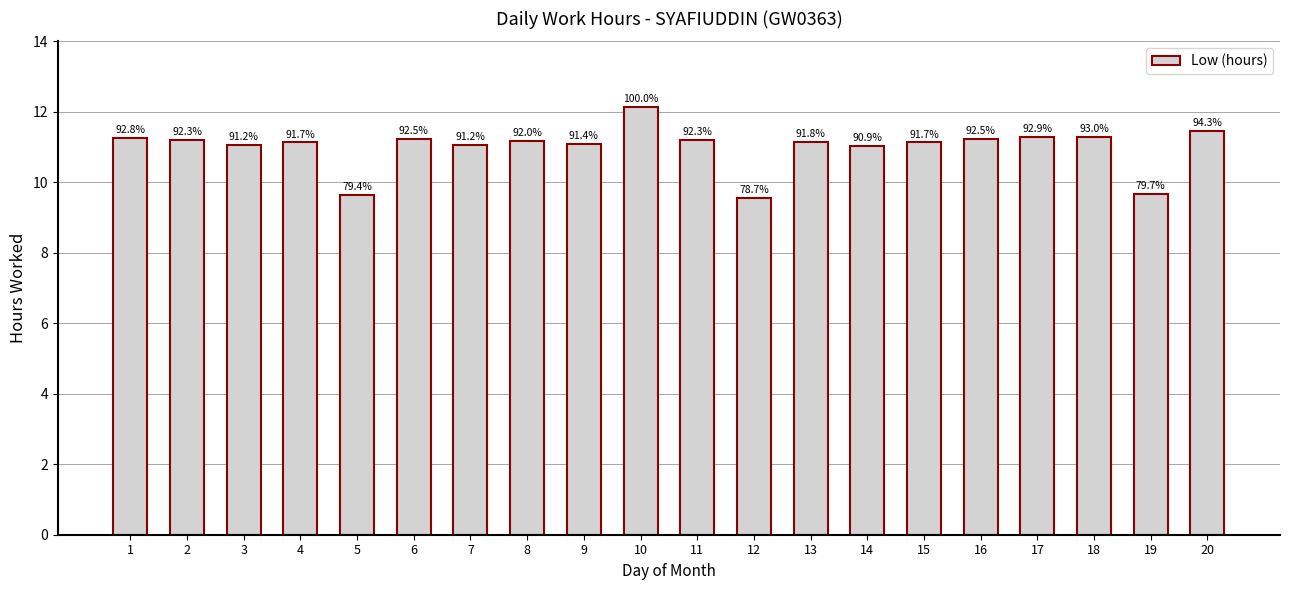

Reading left to right, list all the values displayed in this chart.

1=11.3	2=11.2	3=11.1	4=11.1	5=9.6	6=11.2	7=11.1	8=11.2	9=11.1	10=12.1	11=11.2	12=9.6	13=11.1	14=11.0	15=11.1	16=11.2	17=11.3	18=11.3	19=9.7	20=11.4